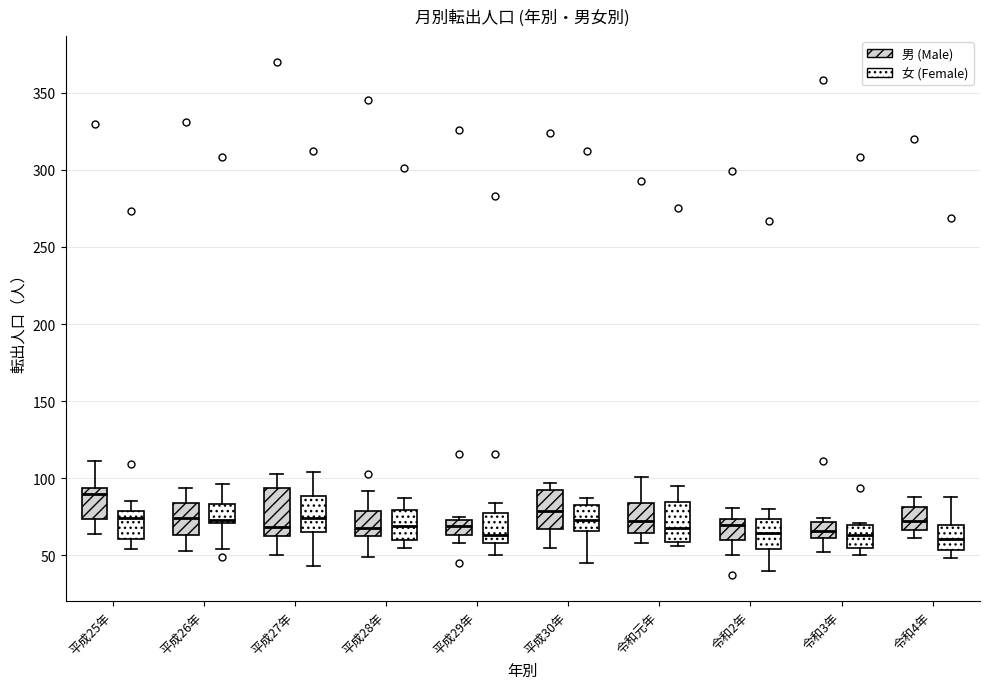

Reading left to right, read every box against the y-axis: the position of its median line, the range the box covers, and the ends of its whiskers. The values are not printed on the chart, so give them approximately, as read against the axis.

平成25年 (男 (Male)): median 90, box 75 to 95, whiskers 65 to 110
平成25年 (女 (Female)): median 75, box 60 to 80, whiskers 55 to 85
平成26年 (男 (Male)): median 75, box 65 to 85, whiskers 55 to 95
平成26年 (女 (Female)): median 75, box 70 to 85, whiskers 55 to 95
平成27年 (男 (Male)): median 70, box 65 to 95, whiskers 50 to 105
平成27年 (女 (Female)): median 75, box 65 to 90, whiskers 45 to 105
平成28年 (男 (Male)): median 70, box 65 to 80, whiskers 50 to 90
平成28年 (女 (Female)): median 70, box 60 to 80, whiskers 55 to 85
平成29年 (男 (Male)): median 70, box 65 to 75, whiskers 60 to 75 (just above the box's upper edge)
平成29年 (女 (Female)): median 65, box 60 to 75, whiskers 50 to 85
平成30年 (男 (Male)): median 80, box 65 to 95, whiskers 55 to 95 (just above the box's upper edge)
平成30年 (女 (Female)): median 75, box 65 to 85, whiskers 45 to 85 (just above the box's upper edge)
令和元年 (男 (Male)): median 70, box 65 to 85, whiskers 60 to 100
令和元年 (女 (Female)): median 70, box 60 to 85, whiskers 55 to 95
令和2年 (男 (Male)): median 70, box 60 to 75, whiskers 50 to 80
令和2年 (女 (Female)): median 65, box 55 to 75, whiskers 40 to 80
令和3年 (男 (Male)): median 65, box 60 to 70, whiskers 50 to 75
令和3年 (女 (Female)): median 65, box 55 to 70, whiskers 50 to 70
令和4年 (男 (Male)): median 70, box 65 to 80, whiskers 60 to 90
令和4年 (女 (Female)): median 60, box 55 to 70, whiskers 50 to 90